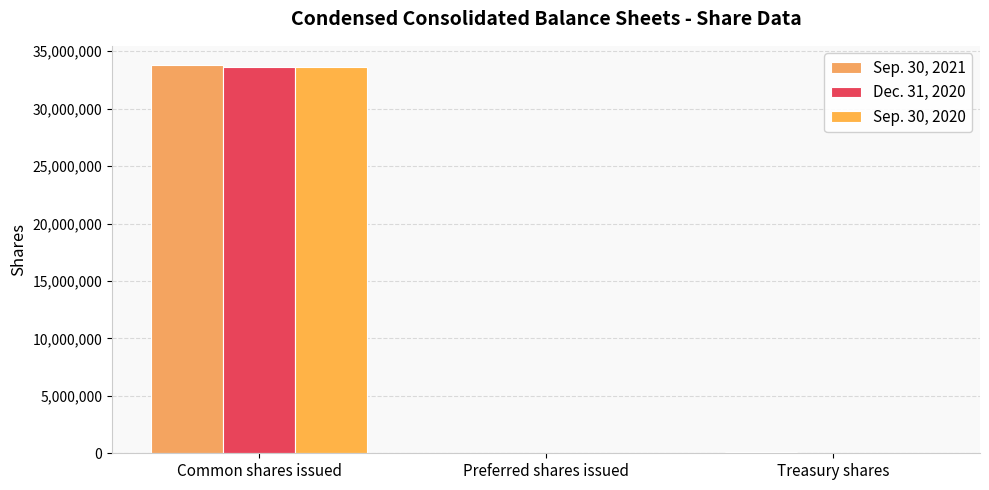

At which label is Sep. 30, 2020 closest to 16799500?

Treasury shares